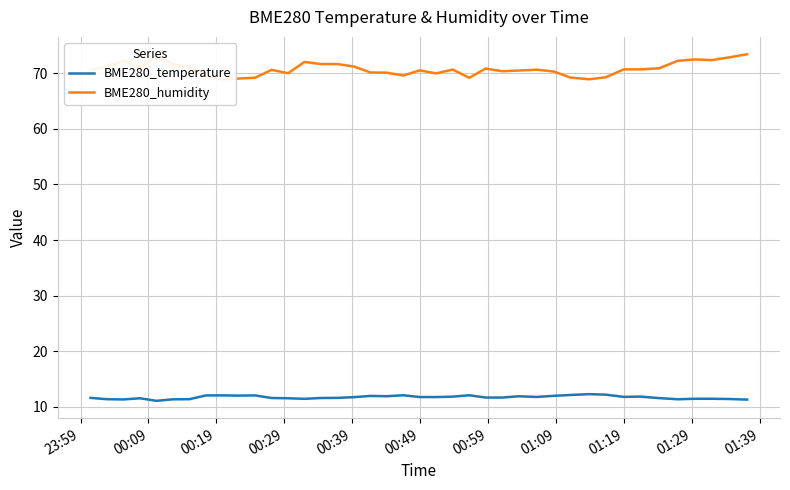

True or false: BME280_humidity and BME280_temperature cross at least once.

False